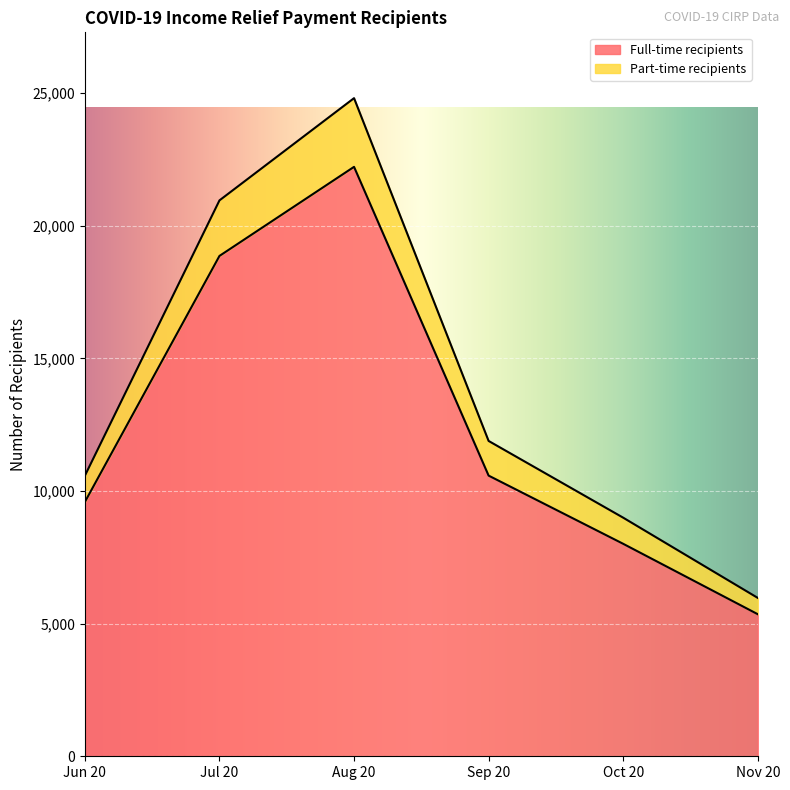

True or false: Full-time recipients has a value of 10581 at Sep 20.

True